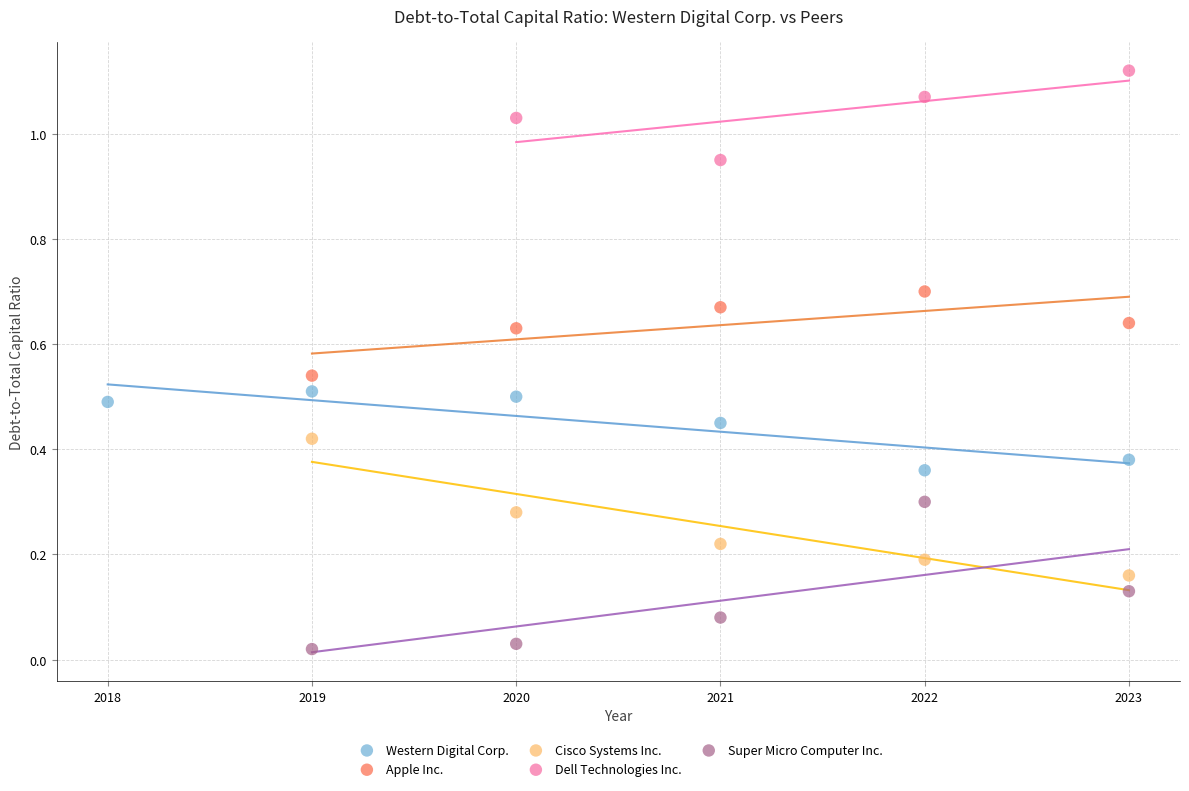

Which series reaches the minimum Y coordinate?

Super Micro Computer Inc.